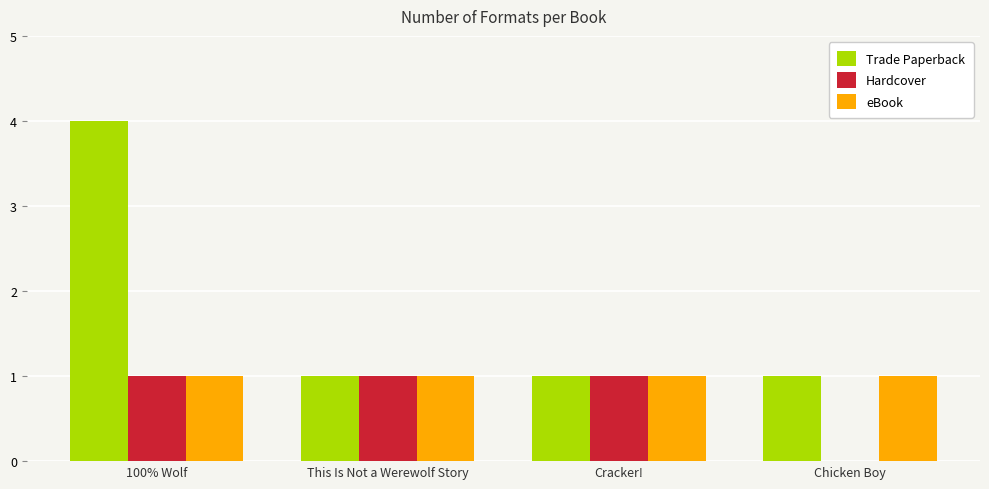

What is the greatest value displayed?

4